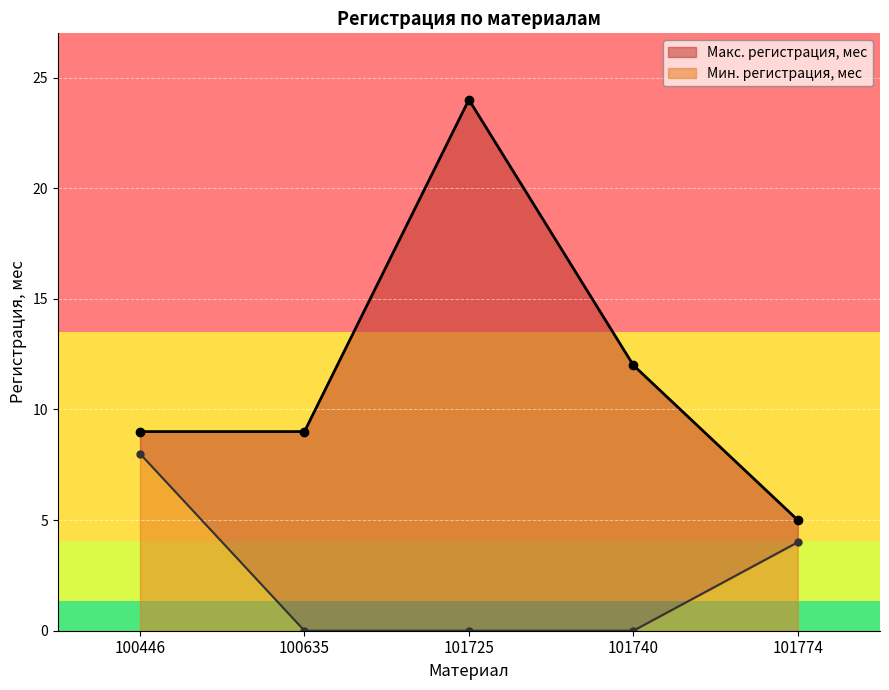

How many lines are shown in the chart?

2